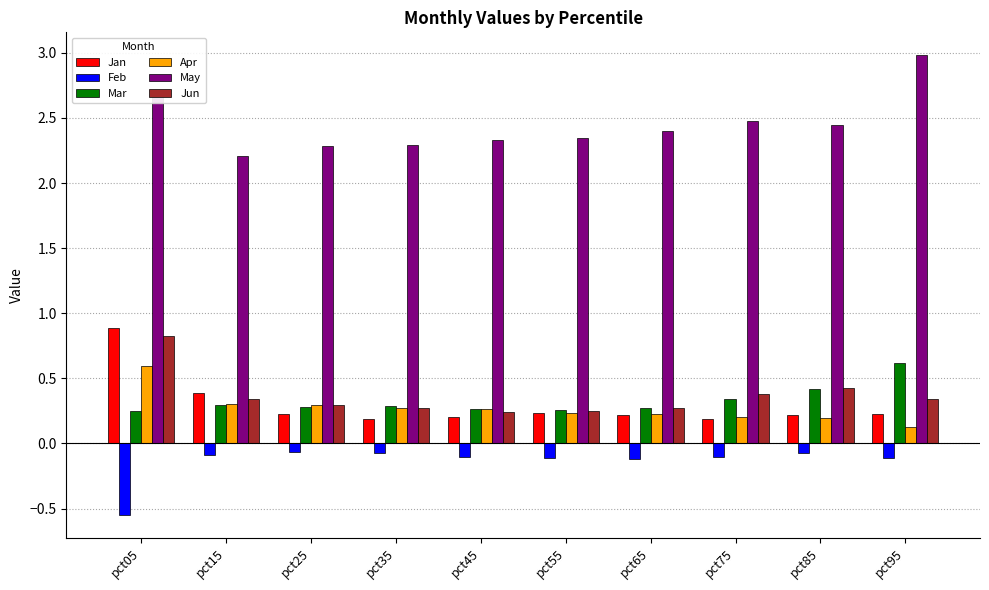

What are all the series names shown in the legend?

Jan, Feb, Mar, Apr, May, Jun